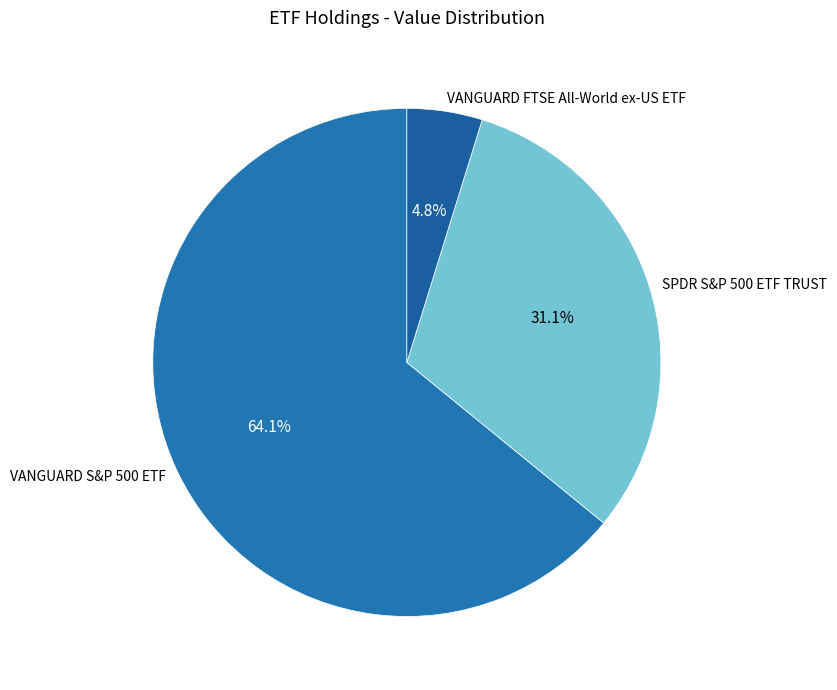

Is there any slice that represents more than half of the pie?

Yes